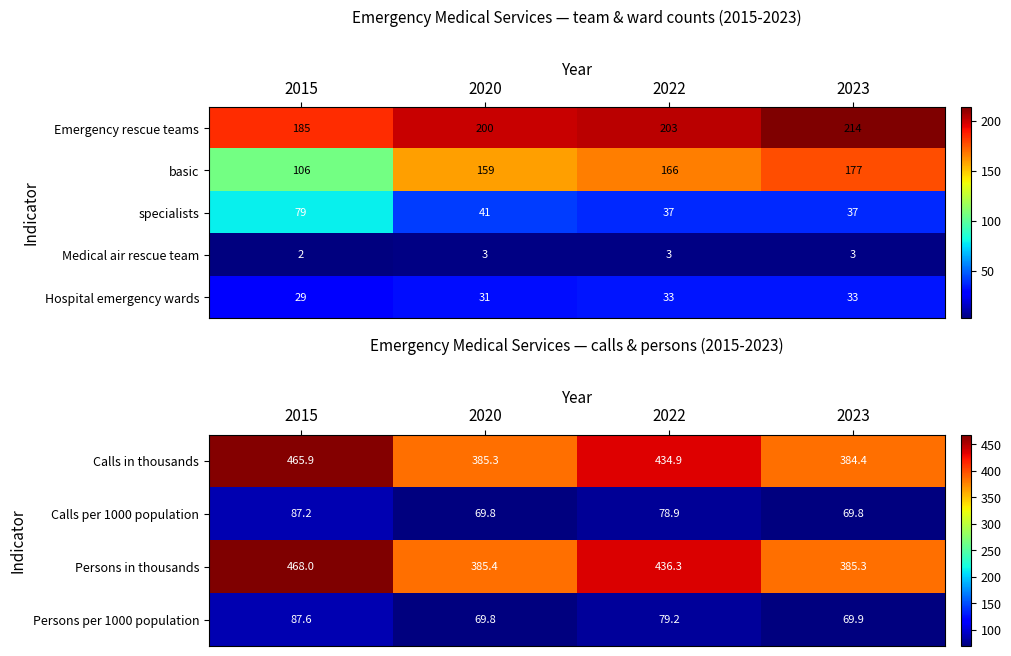

At which label is Persons per 1000 population closest to 78?

2022